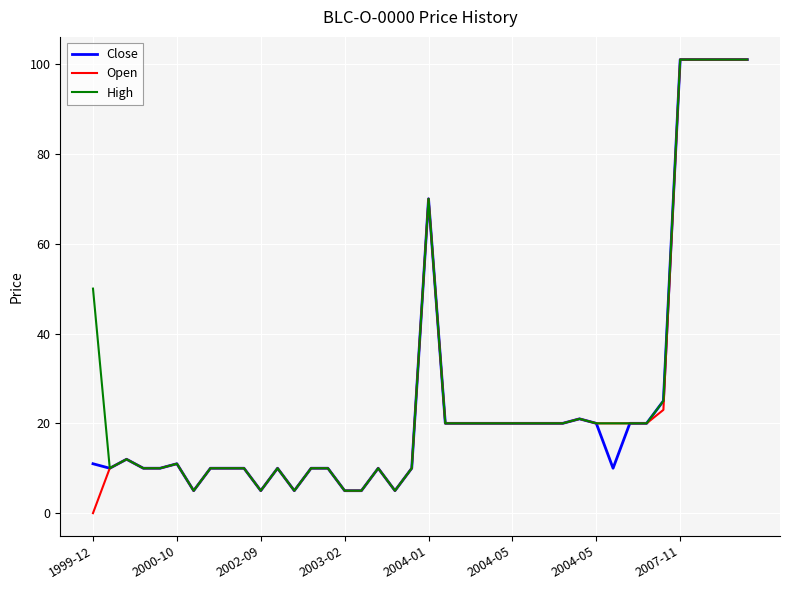

What is the minimum value for Close?

5